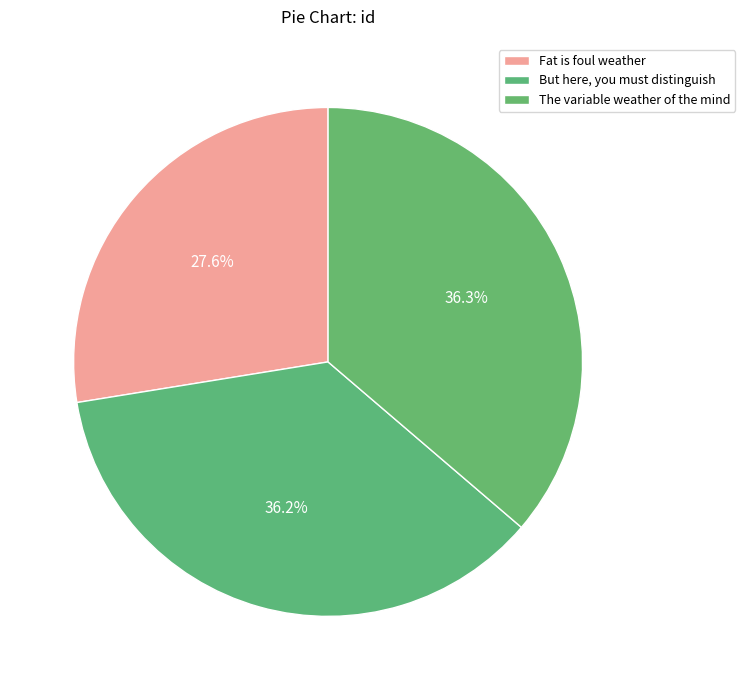

How much of the chart is everything except The variable weather of the mind?

63.7%